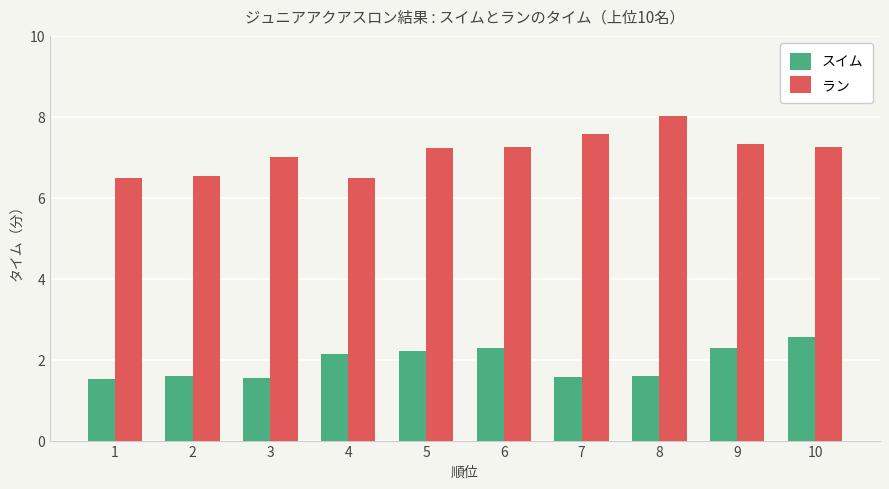

Which series changed the most between 2 and 4?

スイム